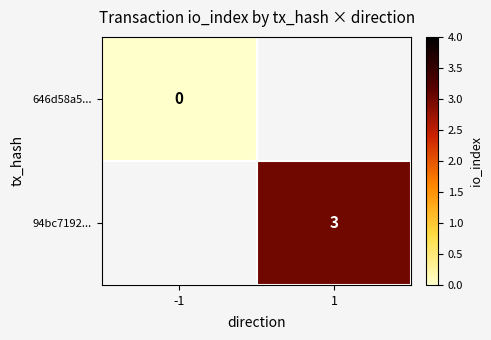

True or false: 94bc7192... has a value of 1 at 1.

False